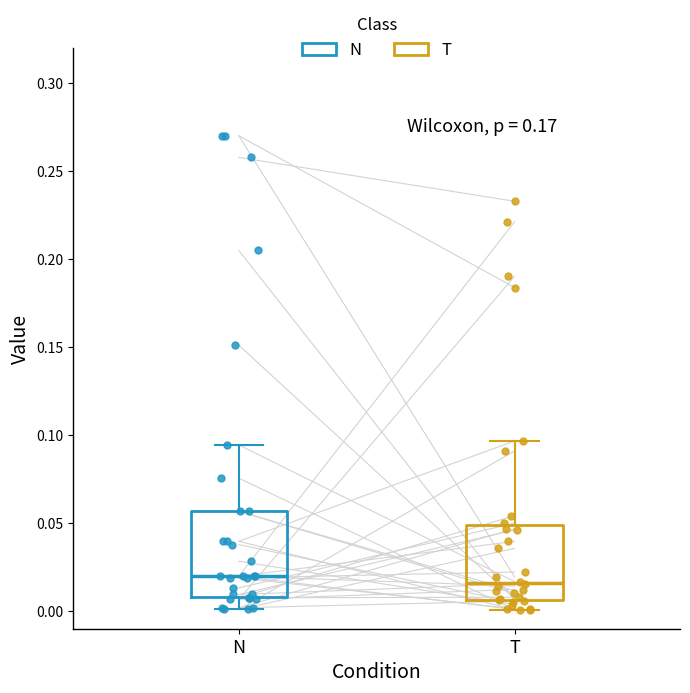

Where is the lower edge of the box for T on the y-axis? The values are not printed on the chart, so give them approximately, as read against the axis.

0.005